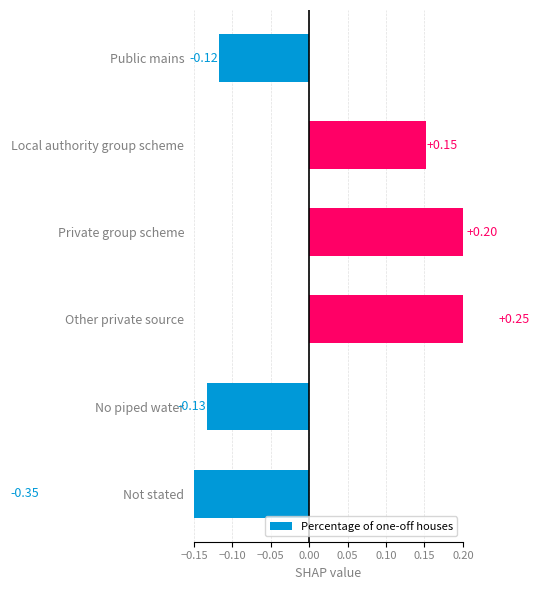

Which has a higher value, Public mains or No piped water?

Public mains